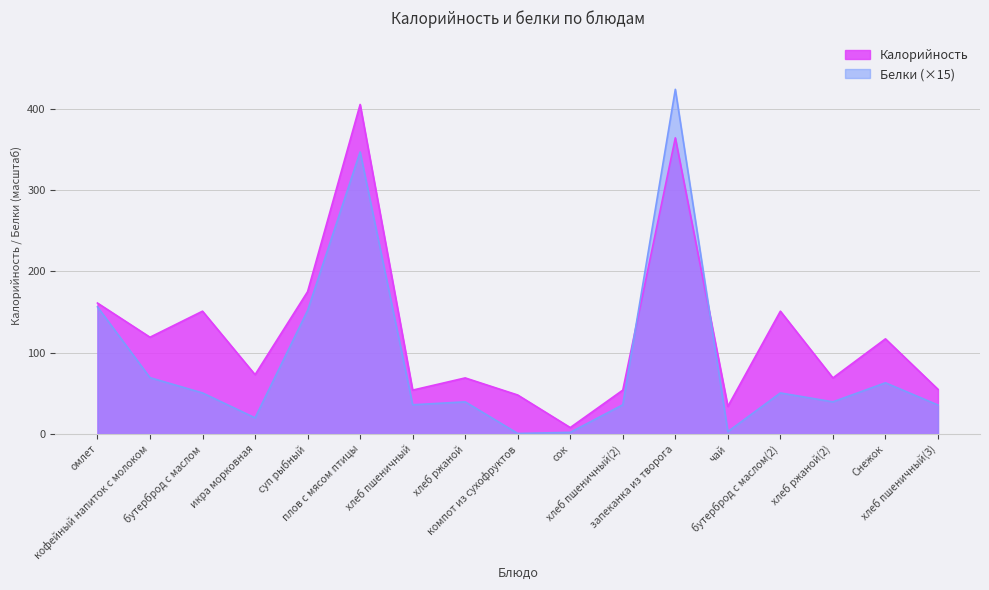

Between сок and запеканка из творога, which series saw the biggest shift?

Белки (×15)